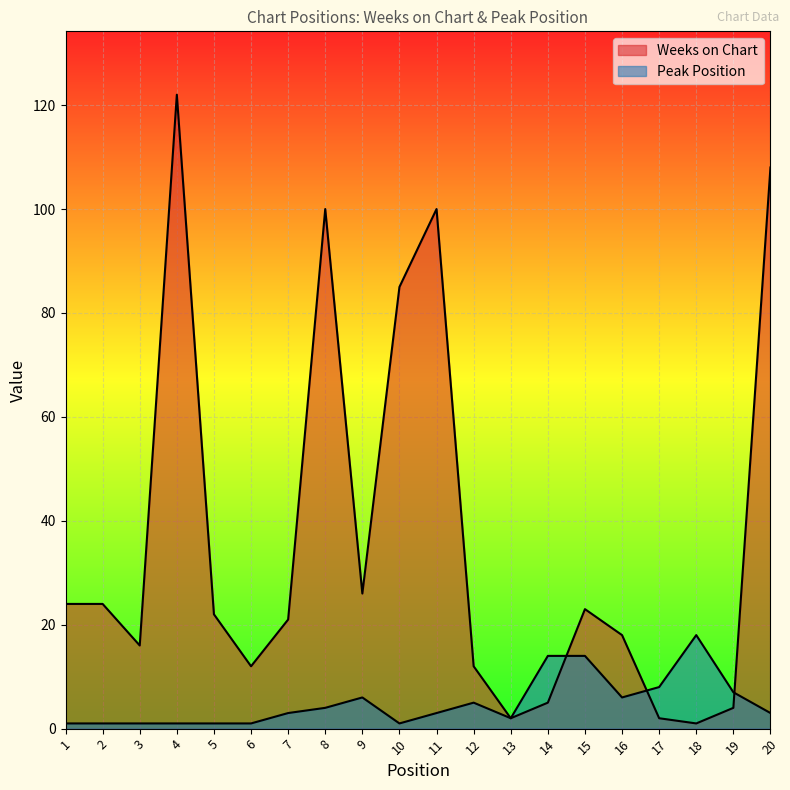

What is the lowest value of the Peak Position series?

1